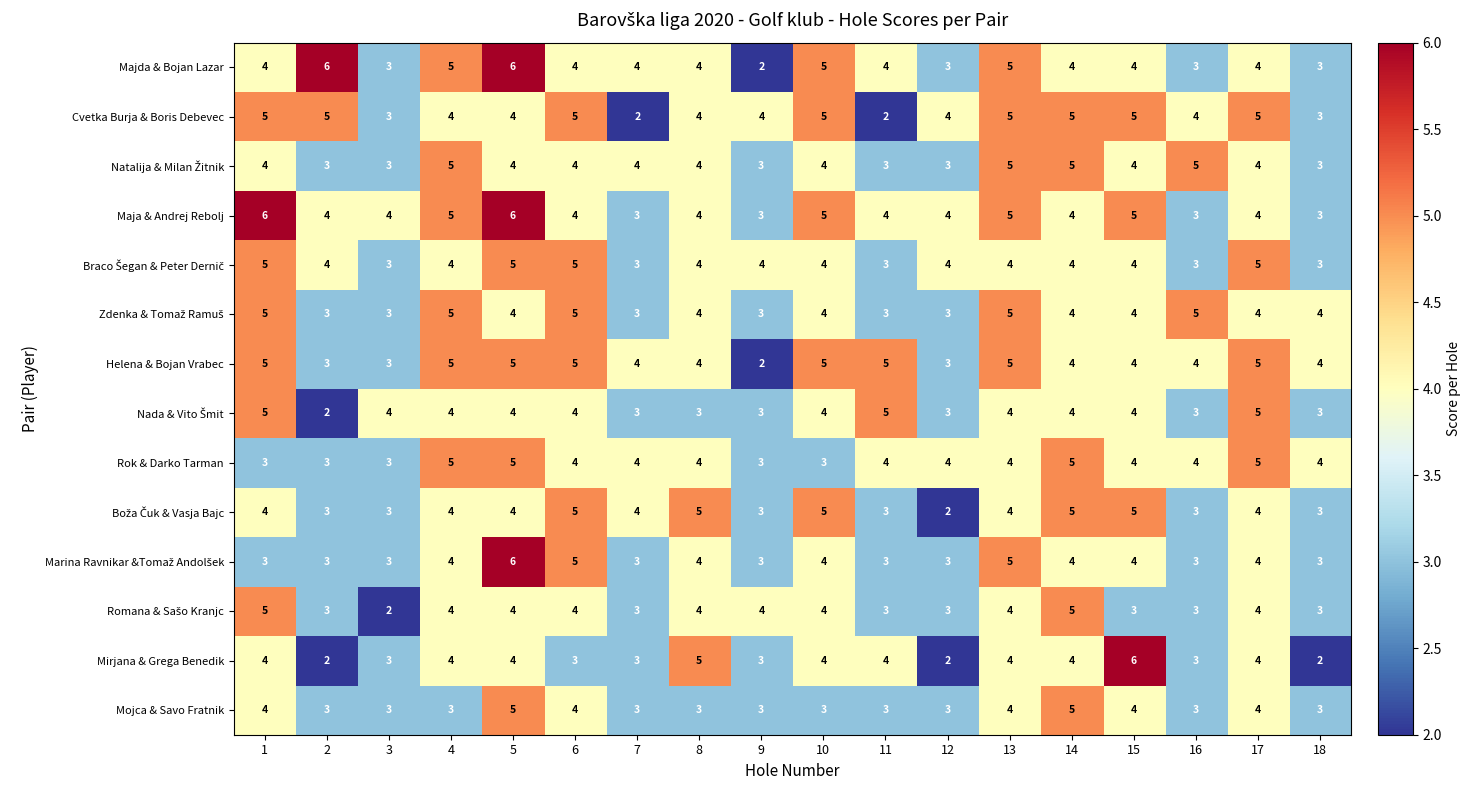

What is the average value of the Cvetka Burja & Boris Debevec series?

4